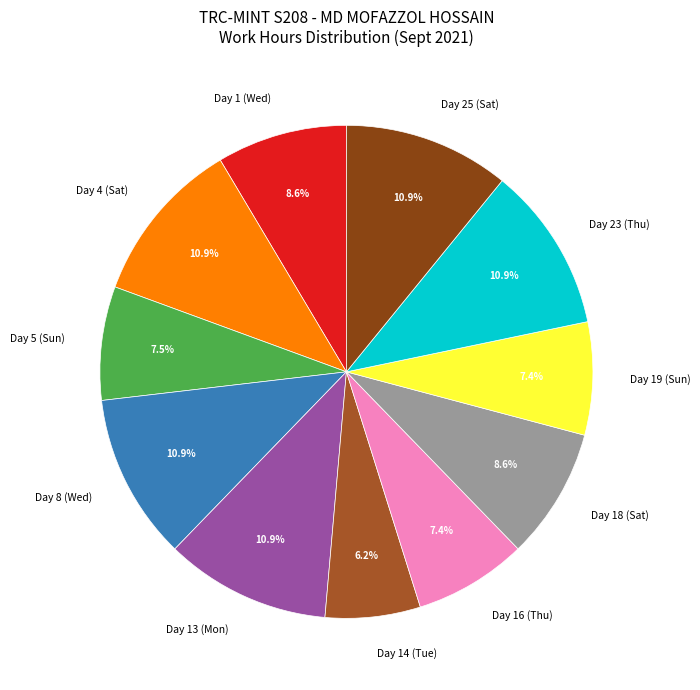

Do Day 16 (Thu) and Day 5 (Sun) together represent more than half of the pie?

No